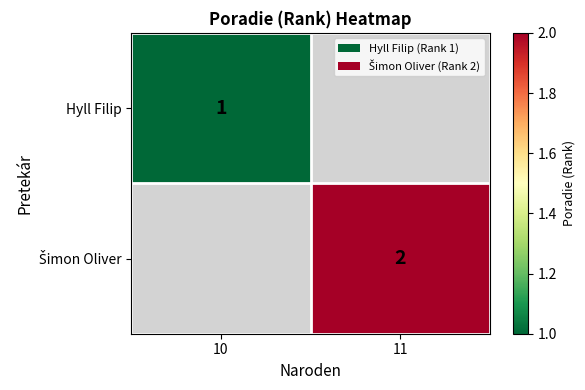

At which category does the chart reach its peak across all series?

11